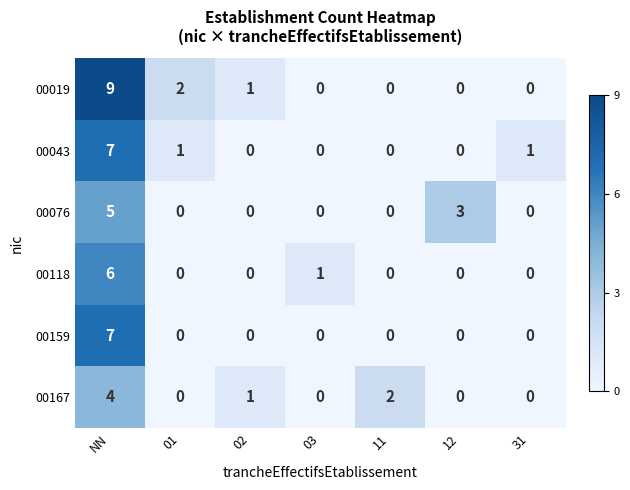

Is the value of 00118 at 31 greater than the value of 00019 at 01?

No